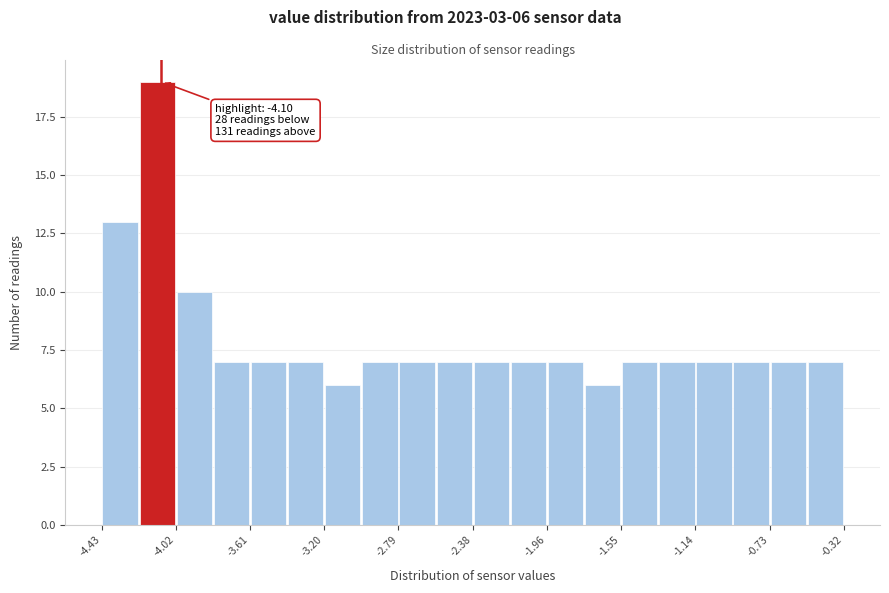

Over which range of the x-axis is the bar tallest?

-4.20 to -4.00